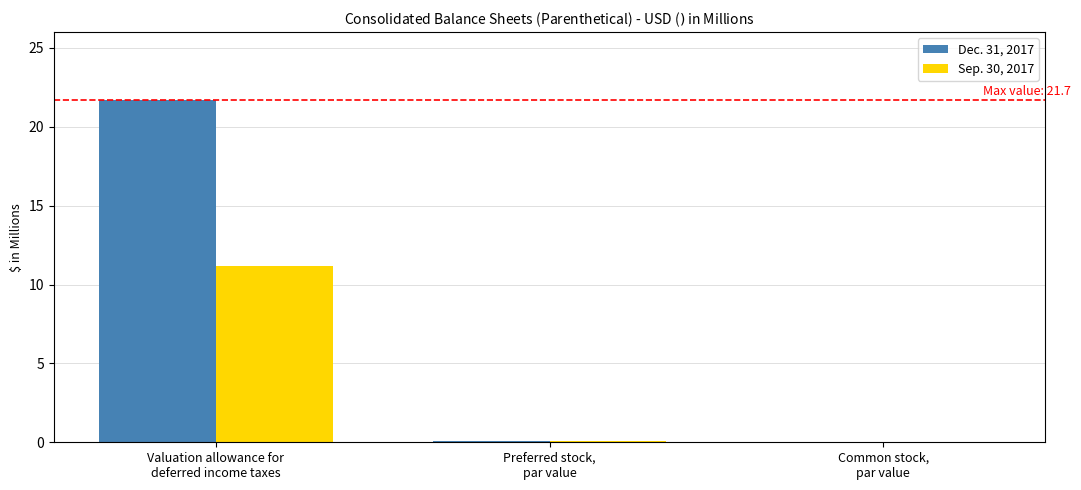

Which series has the largest total across all categories?

Dec. 31, 2017